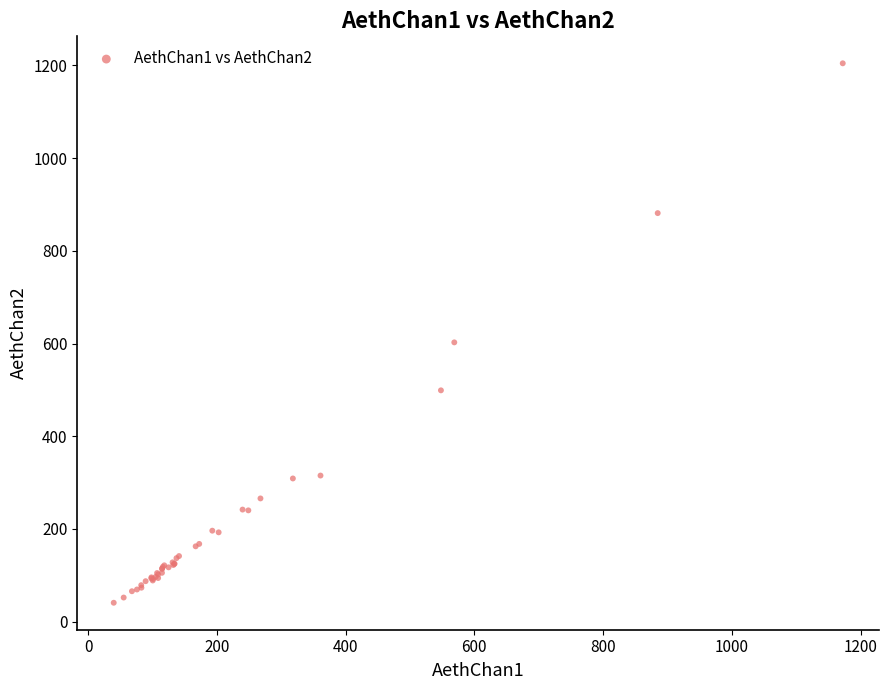

What Y value in the scatter plot is closest to 622?

602.5